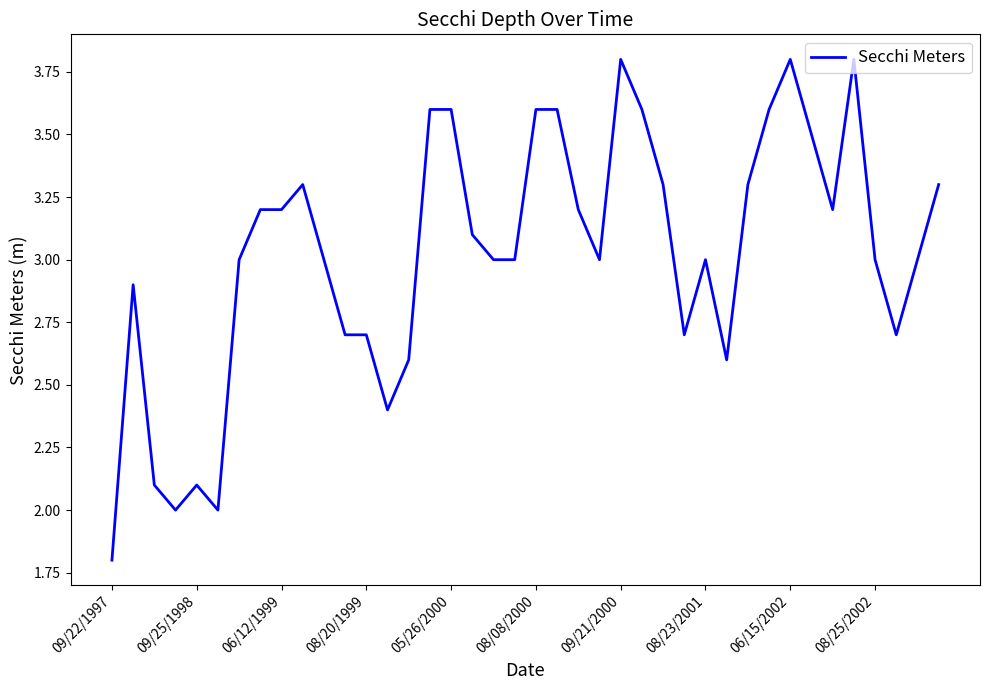

What is the difference between the maximum and minimum values?

2.0